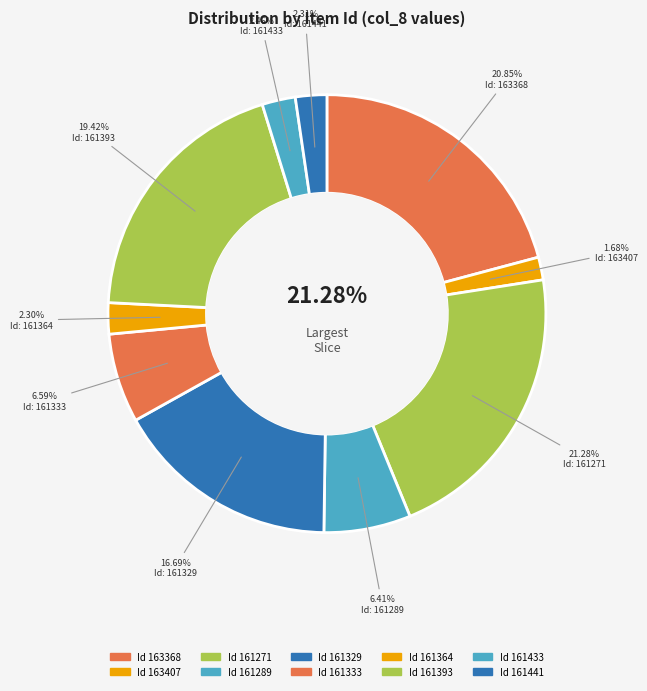

To the nearest percent, what portion does 163368 represent?

21%